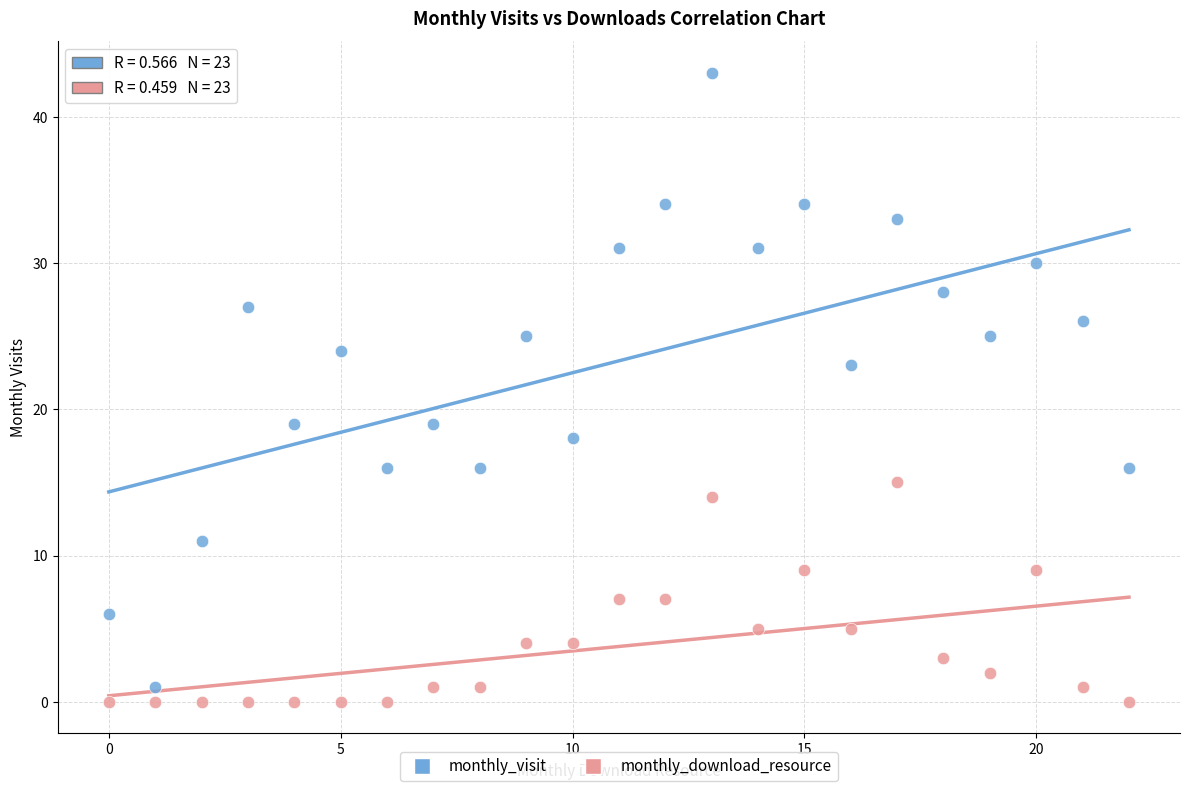

Which series contains the lowest Y value?

monthly_download_resource